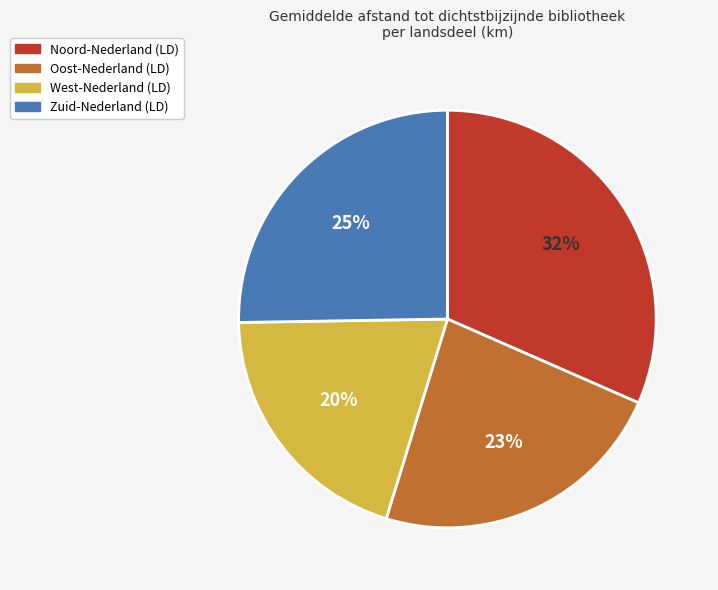

Is it true that Oost-Nederland (LD) is 15% of the pie?

False